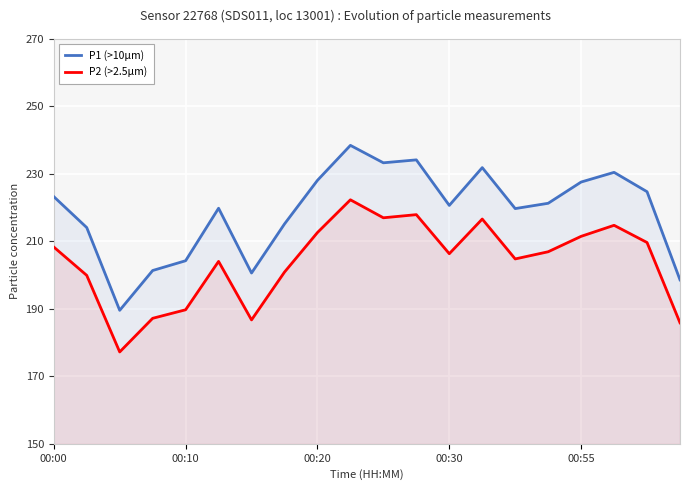

What is the value of the P2 (>2.5µm) point at the 9th from the left?

212.6